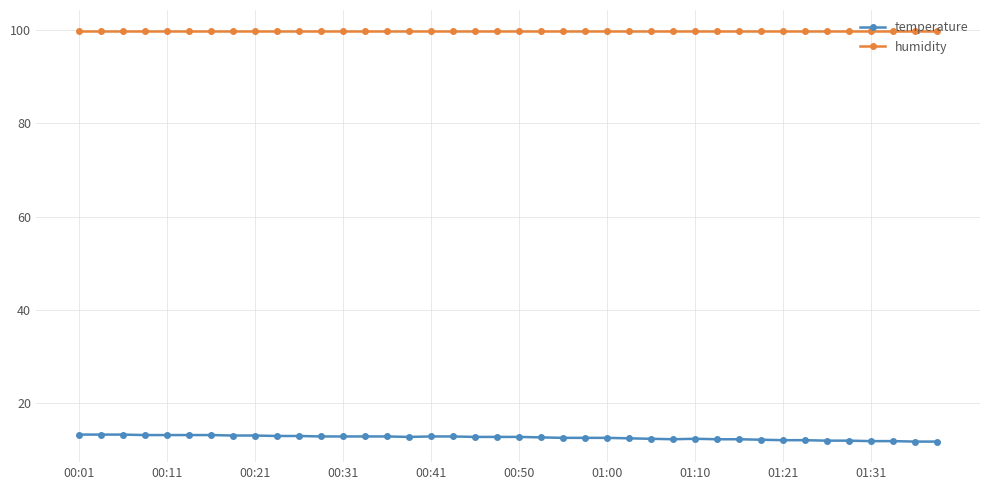

What is the value of the humidity point at the 18th from the left?

99.9